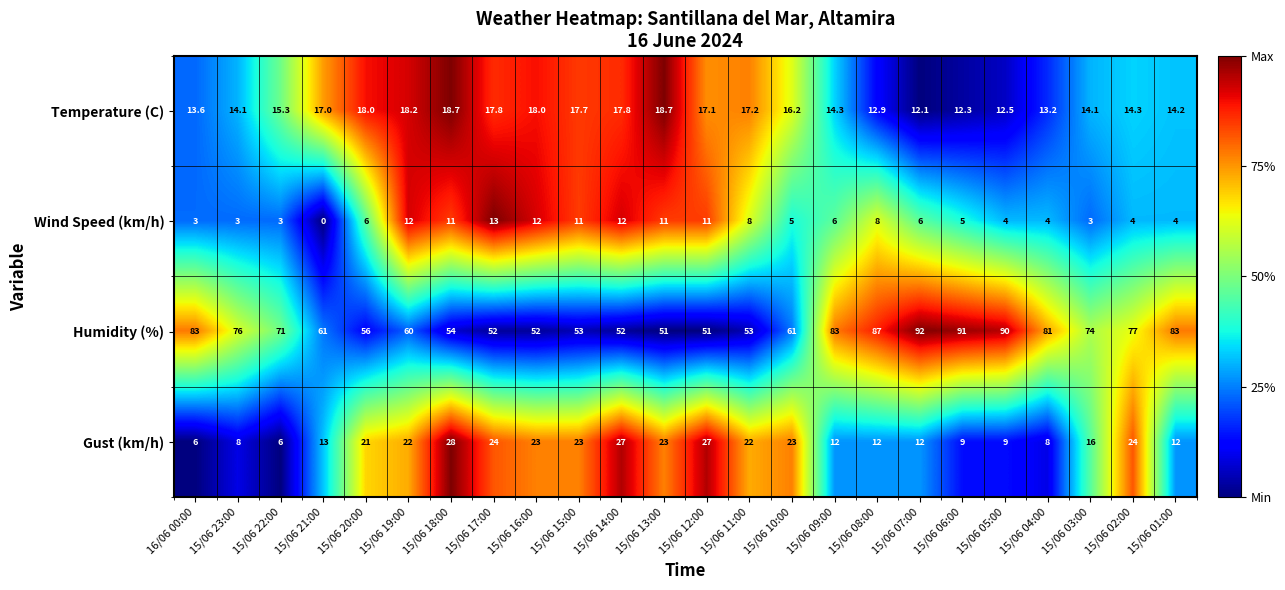

Which series has the largest total across all categories?

Humidity (%)